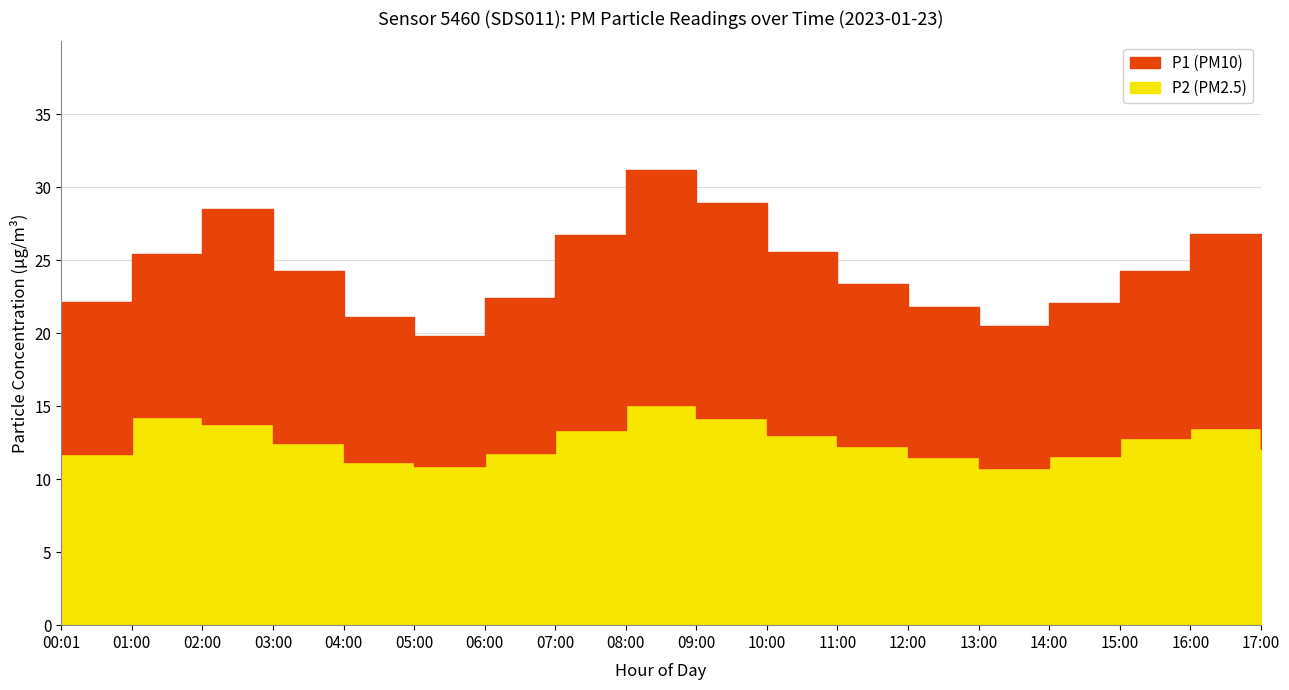

Which series changed the most between 04:00 and 07:00?

P1